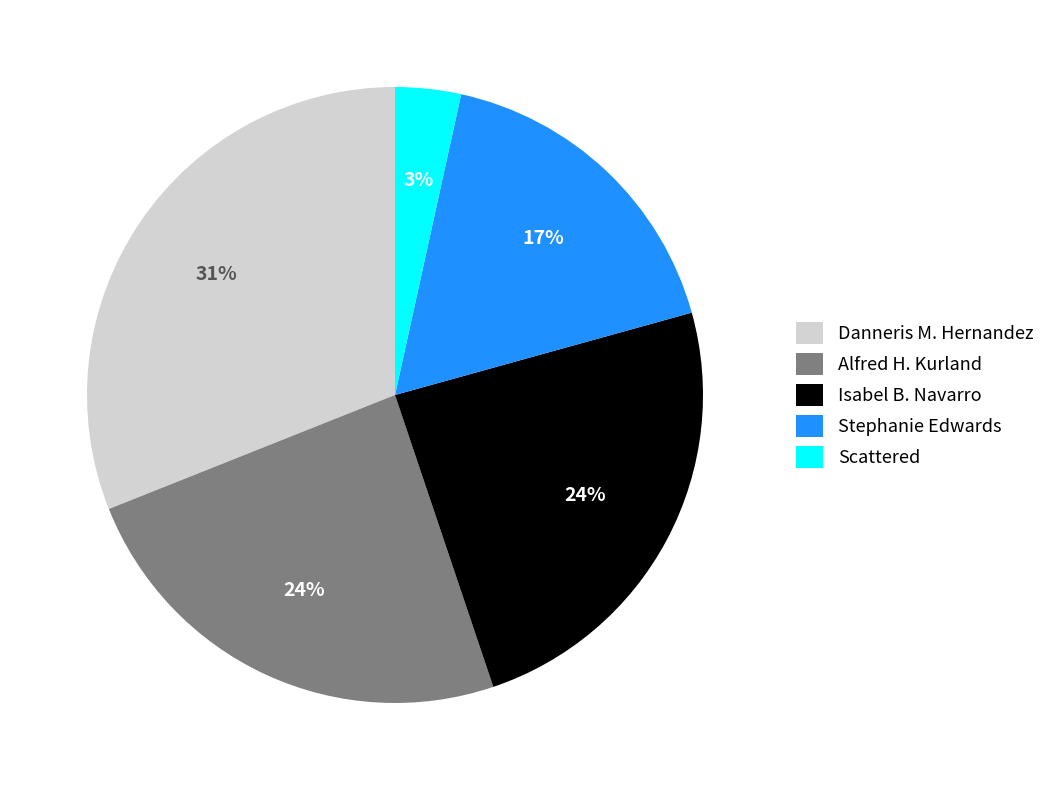

What is the largest slice in the pie chart?

Danneris M. Hernandez